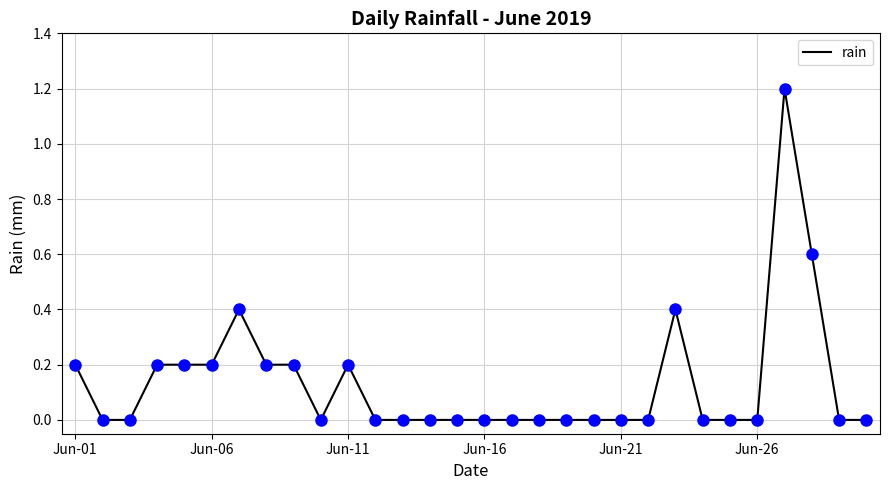

What is the difference between the maximum and minimum values?

1.2